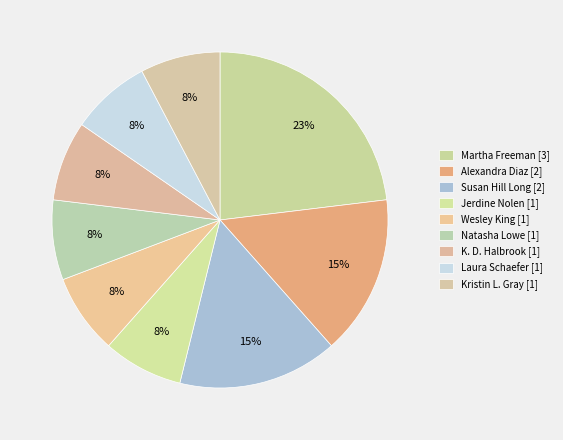

Count the number of slices in the pie.

9